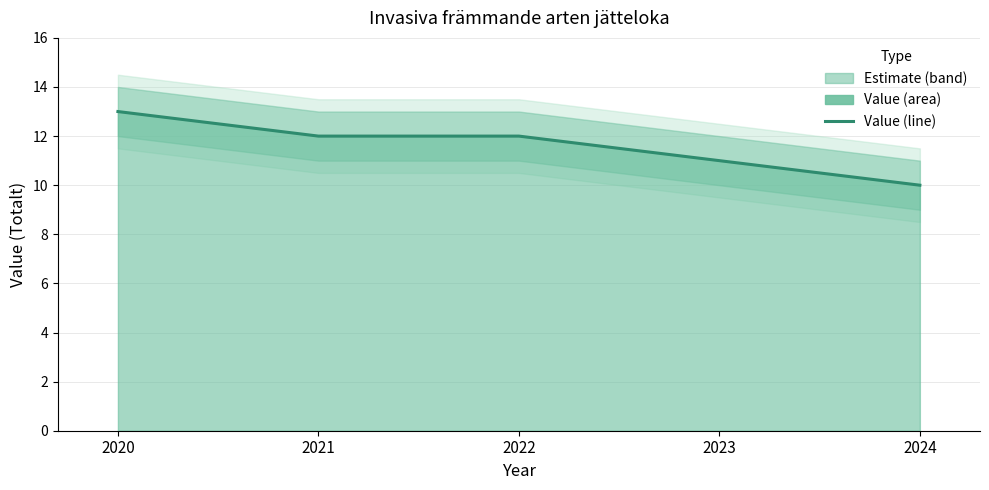

Count the number of categories in the chart.

5